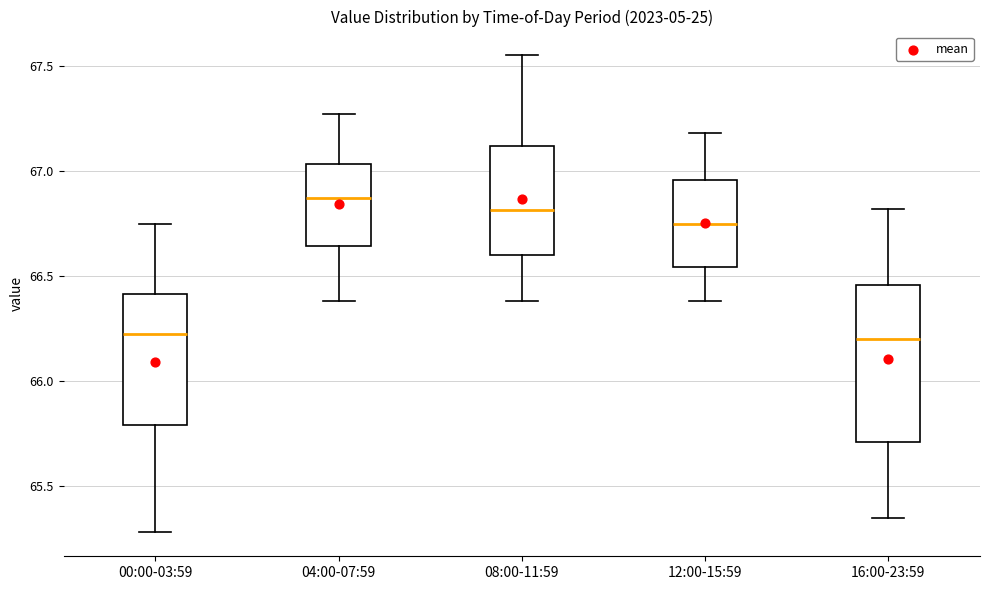

Which box is the tallest, from its lower edge to its upper edge?

16:00-23:59